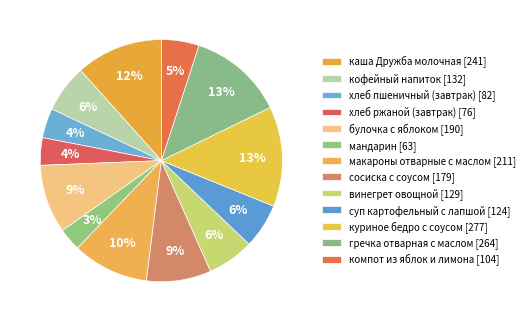

How many slices are in this pie chart?

13